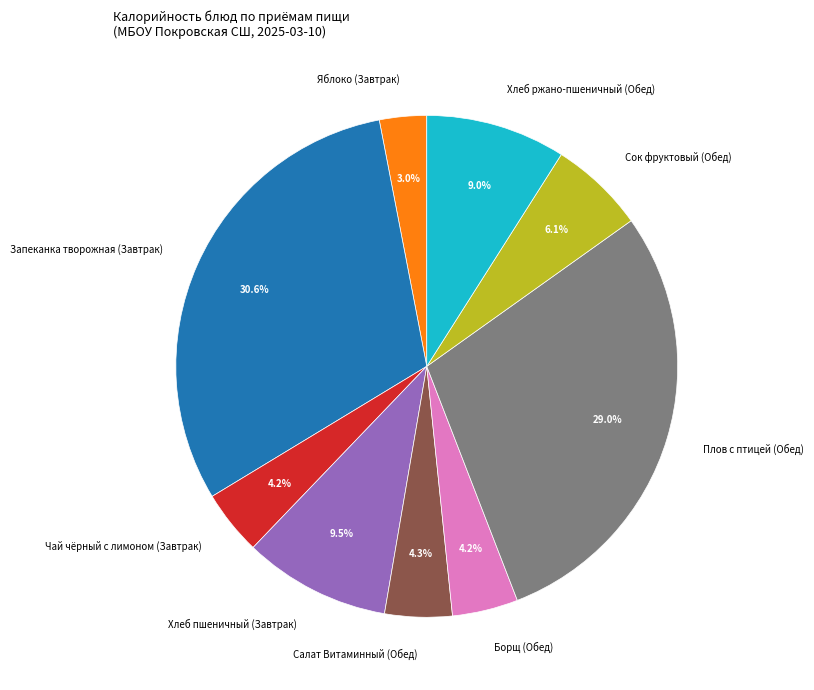

Between Хлеб ржано-пшеничный (Обед) and Чай чёрный с лимоном (Завтрак), which is larger?

Хлеб ржано-пшеничный (Обед)